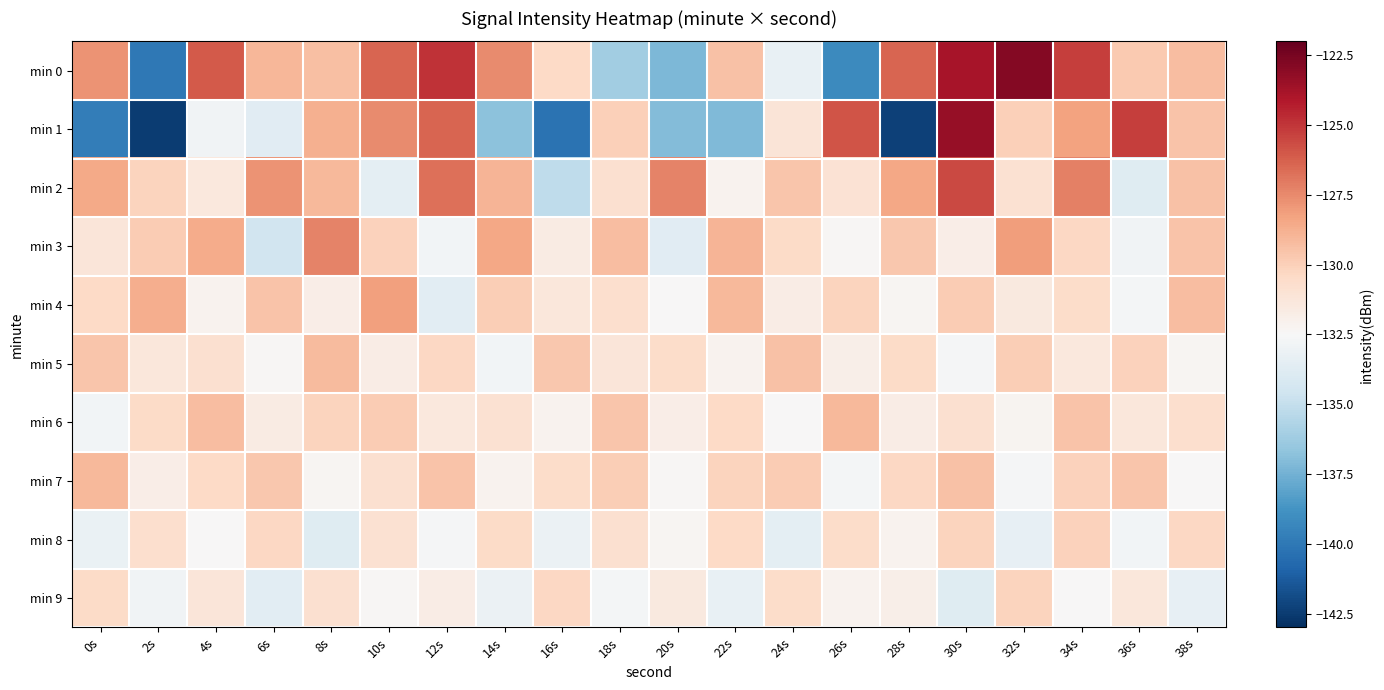

Between 8s and 4s, which is larger?

4s